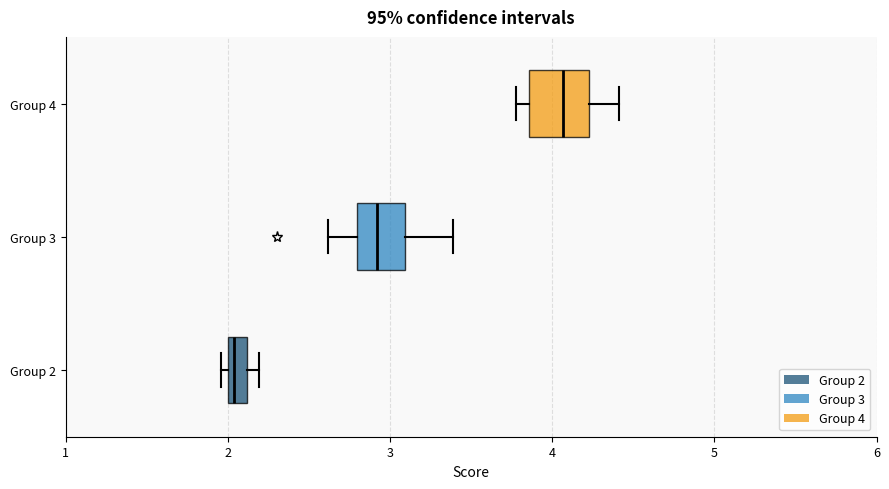

Which box has the furthest to the left median line?

Group 2